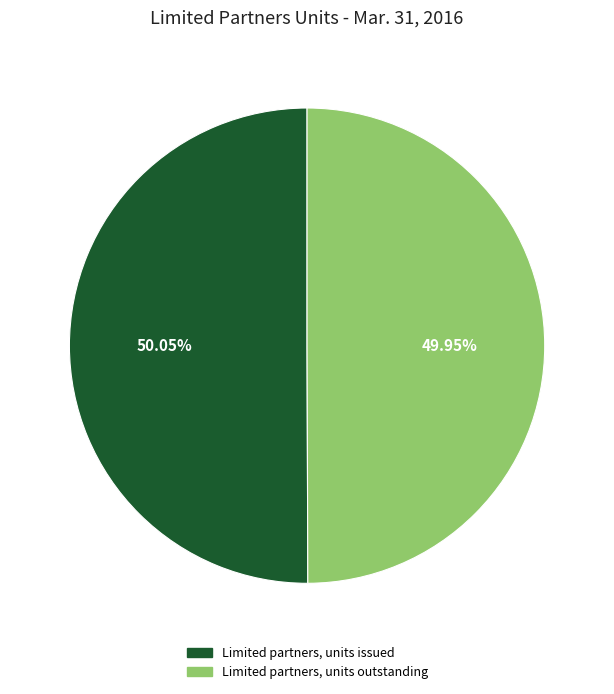

Does any single category account for the majority?

Yes